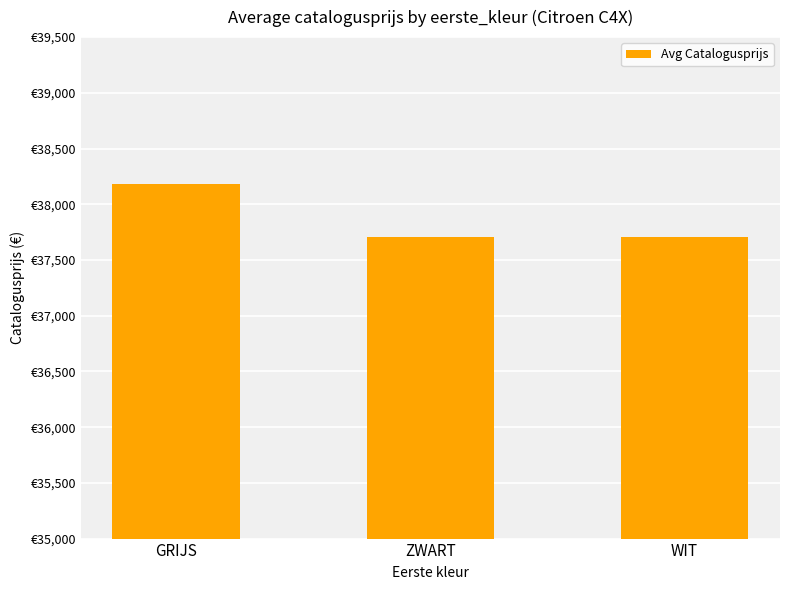

Does the chart contain any negative values?

No